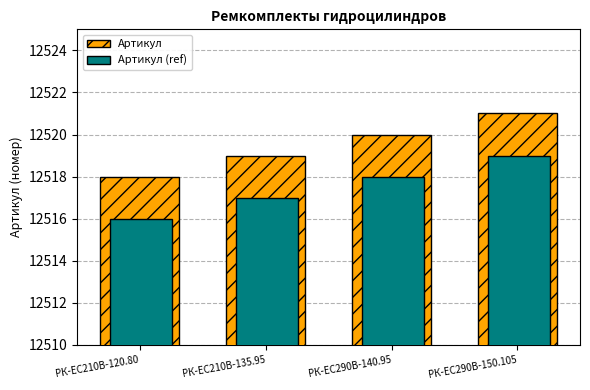

What is the difference between the maximum and second lowest values in the Артикул (ref) series?

2